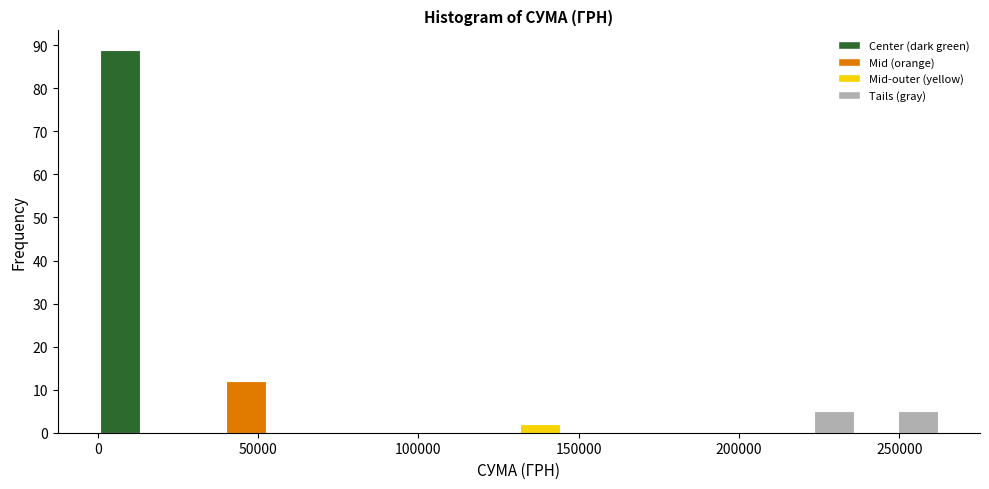

Read against the x-axis, roughly where is the centre of the tallest bar?

5000